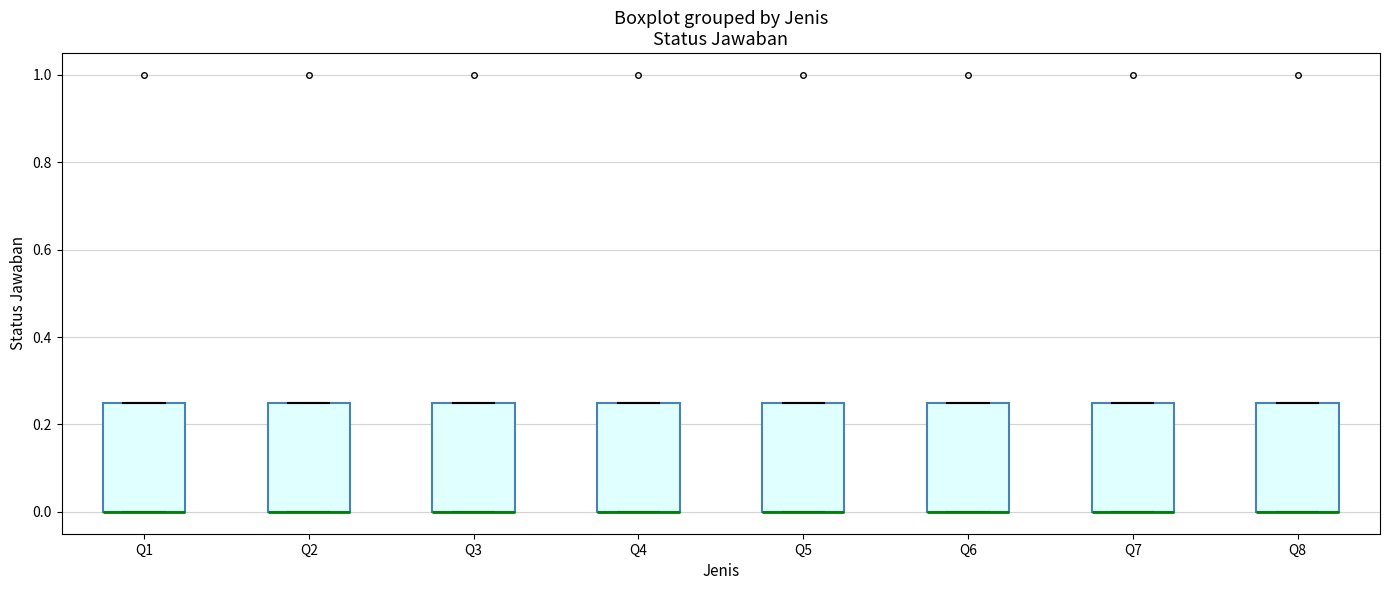

Reading left to right, read every box against the y-axis: the position of its median line, the range the box covers, and the ends of its whiskers. The values are not printed on the chart, so give them approximately, as read against the axis.

Q1: median 0.00 (drawn on the box's lower edge), box 0.00 to 0.26, whiskers 0.00 to 0.26
Q2: median 0.00 (drawn on the box's lower edge), box 0.00 to 0.26, whiskers 0.00 to 0.26
Q3: median 0.00 (drawn on the box's lower edge), box 0.00 to 0.26, whiskers 0.00 to 0.26
Q4: median 0.00 (drawn on the box's lower edge), box 0.00 to 0.26, whiskers 0.00 to 0.26
Q5: median 0.00 (drawn on the box's lower edge), box 0.00 to 0.26, whiskers 0.00 to 0.26
Q6: median 0.00 (drawn on the box's lower edge), box 0.00 to 0.26, whiskers 0.00 to 0.26
Q7: median 0.00 (drawn on the box's lower edge), box 0.00 to 0.26, whiskers 0.00 to 0.26
Q8: median 0.00 (drawn on the box's lower edge), box 0.00 to 0.26, whiskers 0.00 to 0.26